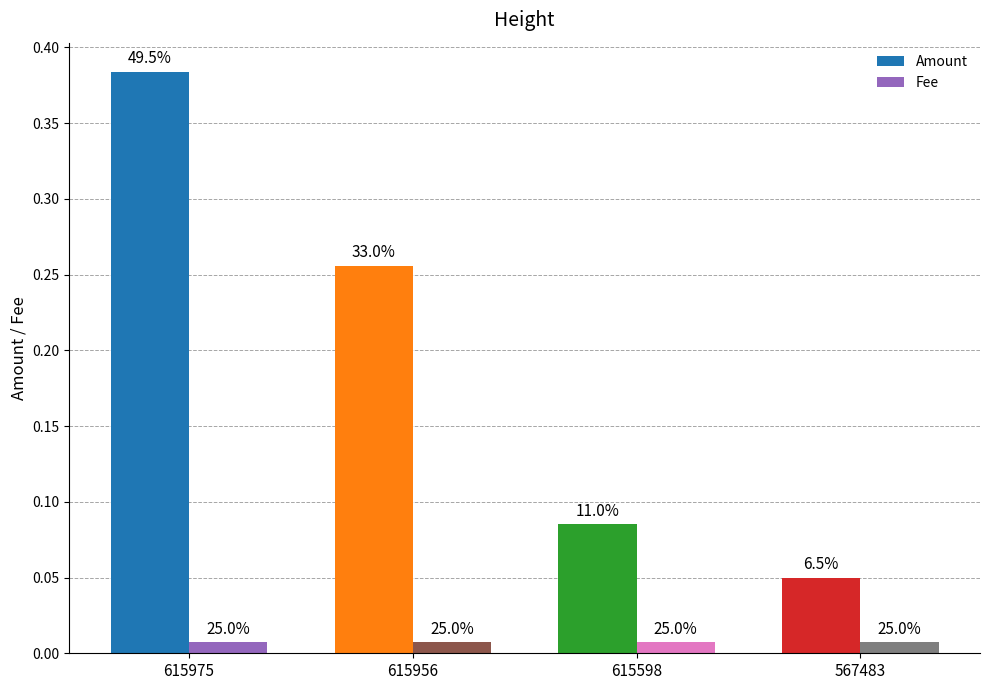

Between 615956 and 615975, which is larger?

615975